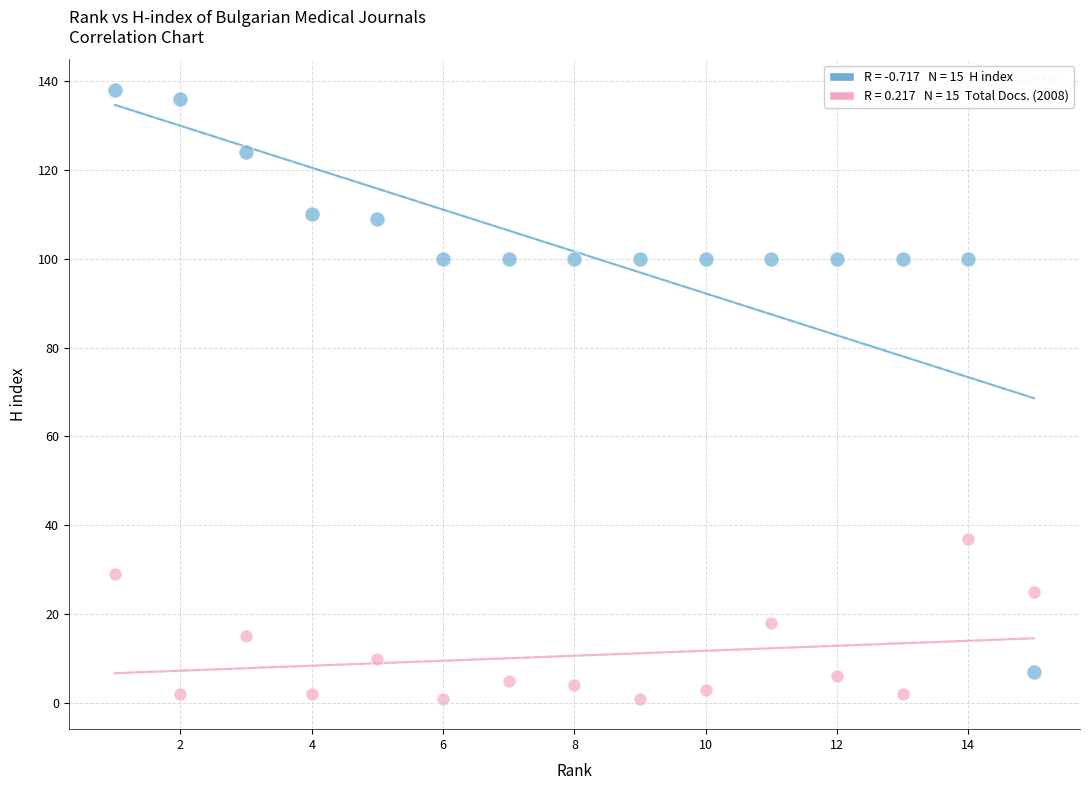

Across all data points, what is the range of Y values (max minus min)?

137